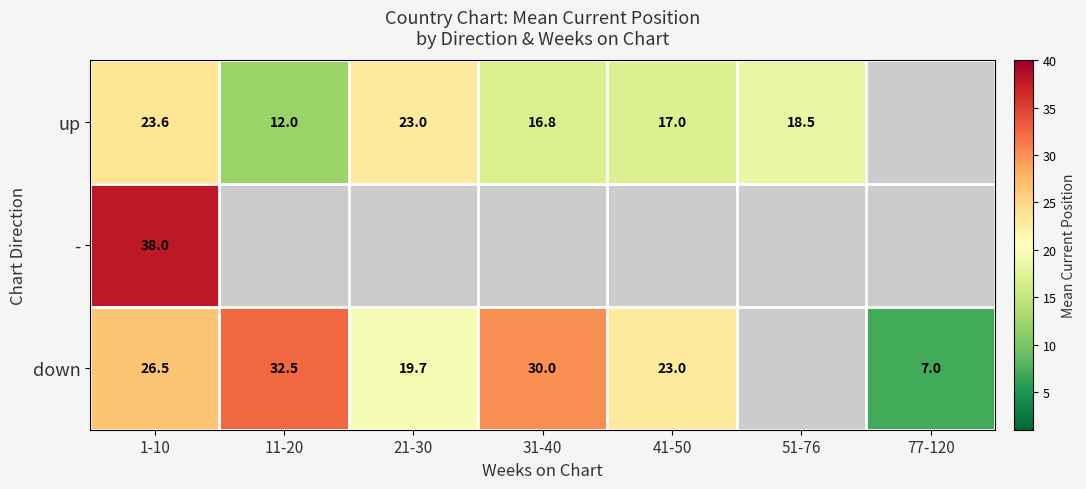

Is it true that up equals 16.4 at 11-20?

False